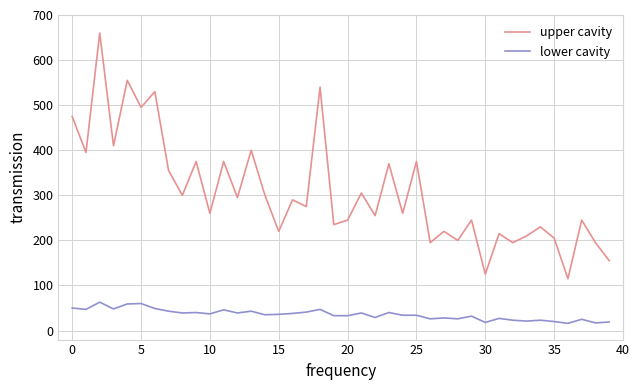

True or false: lower cavity and upper cavity cross at least once.

False